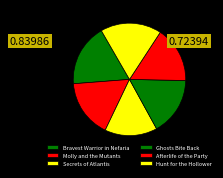

Is Secrets of Atlantis the majority of the pie?

No